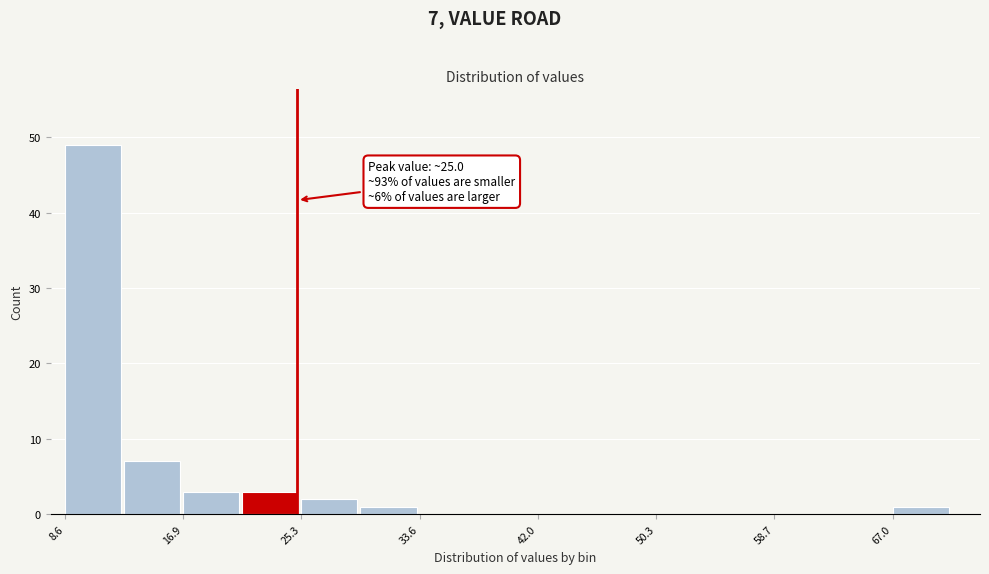

Over which range of the x-axis is the bar tallest?

9 to 13